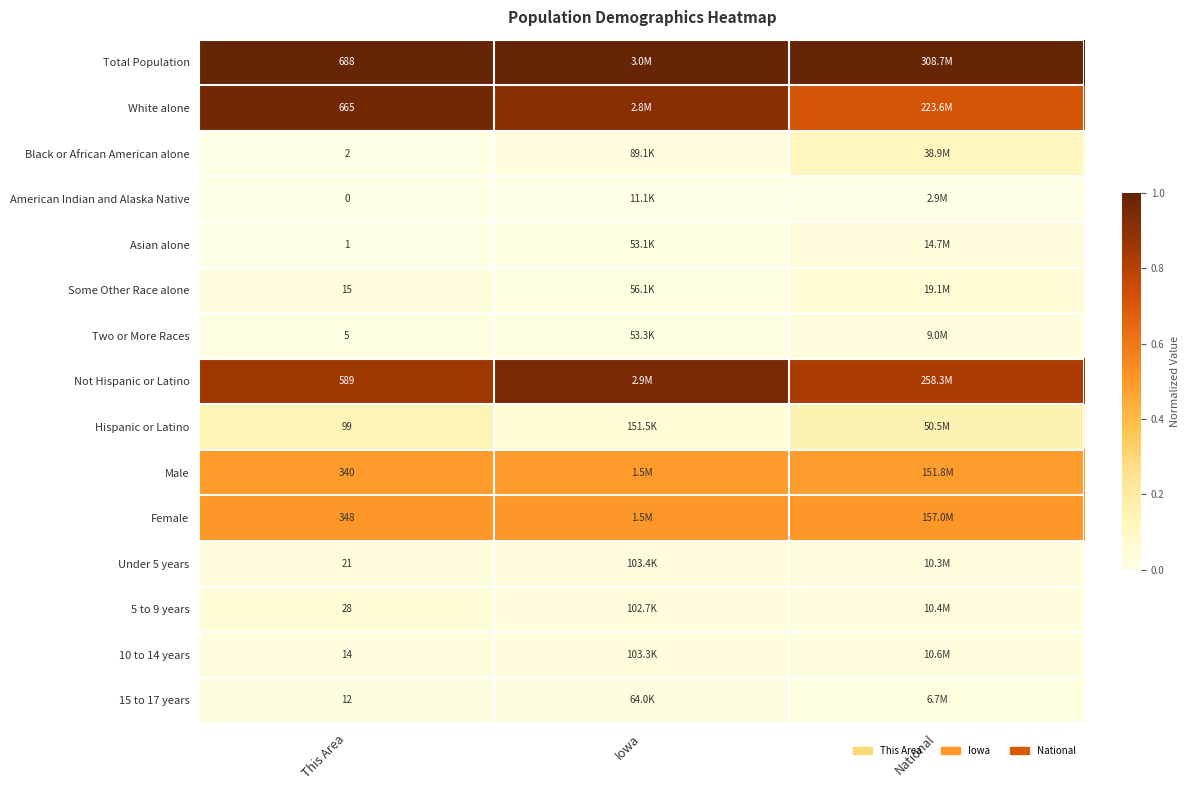

At which category does the chart reach its peak across all series?

This Area